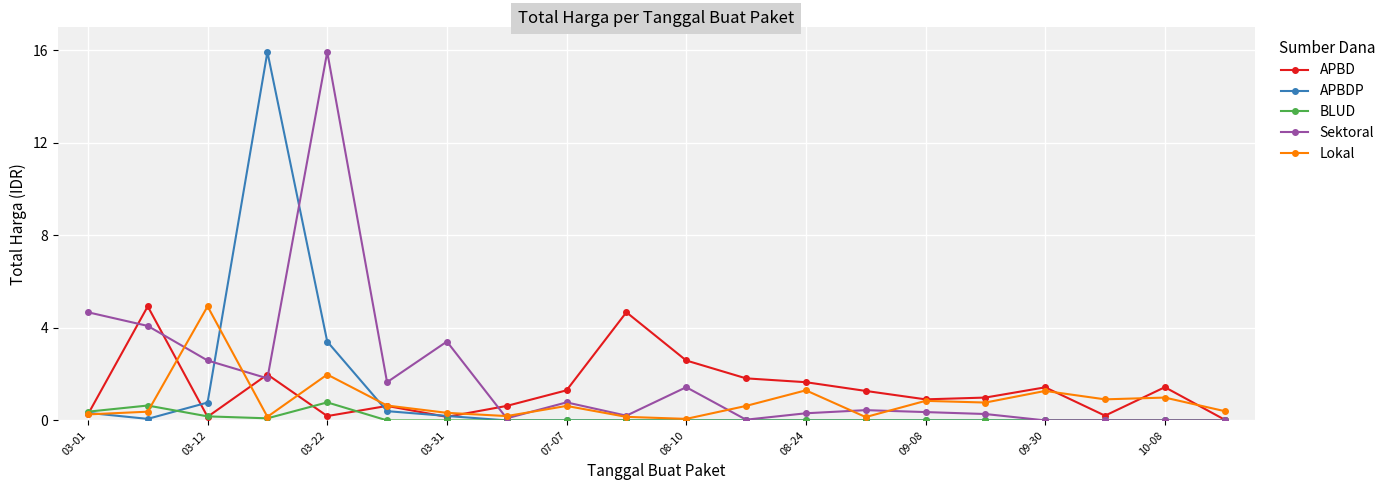

What is the value of the Lokal point at the 15th from the left?

0.8